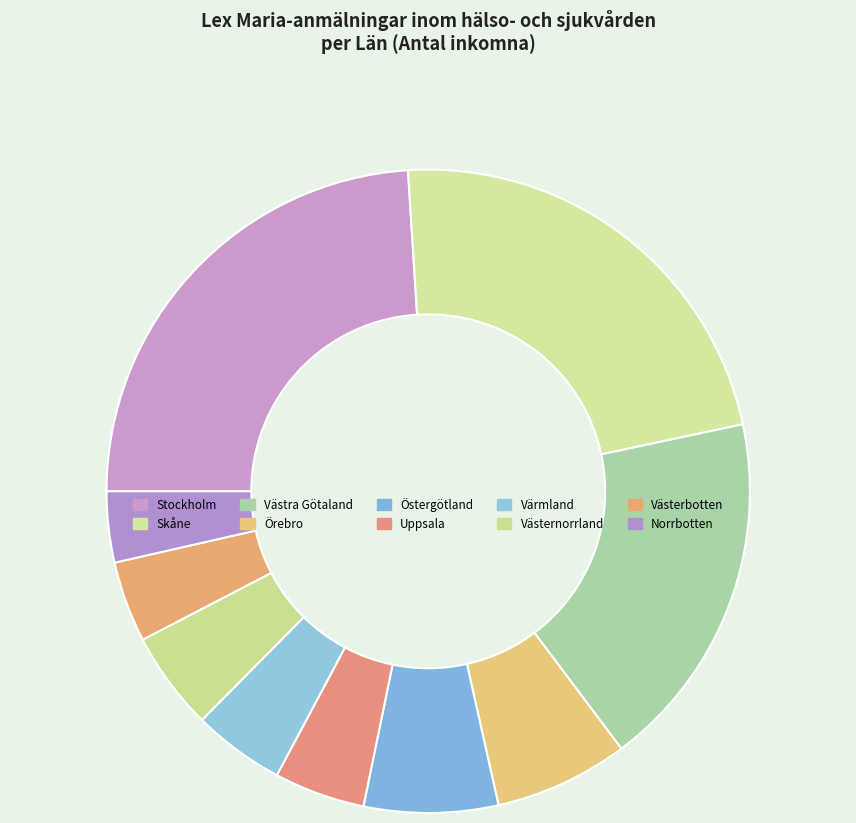

Is the sum of Örebro and Skåne greater than half?

No